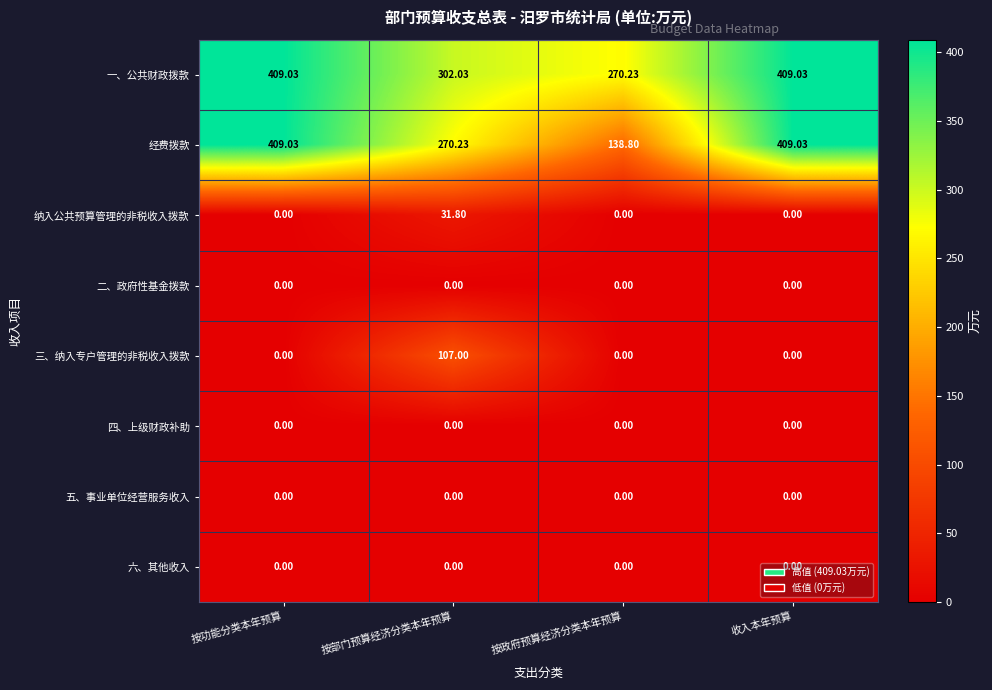

Which series has the largest total across all categories?

一、公共财政拨款